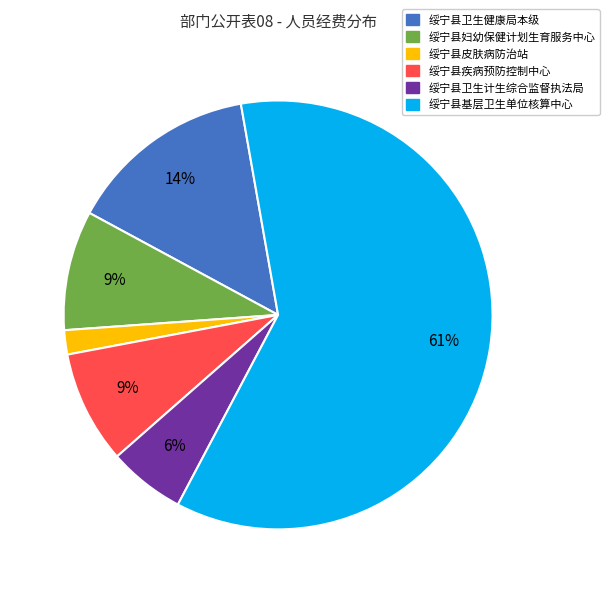

Between 绥宁县皮肤病防治站 and 绥宁县卫生计生综合监督执法局, which is larger?

绥宁县卫生计生综合监督执法局